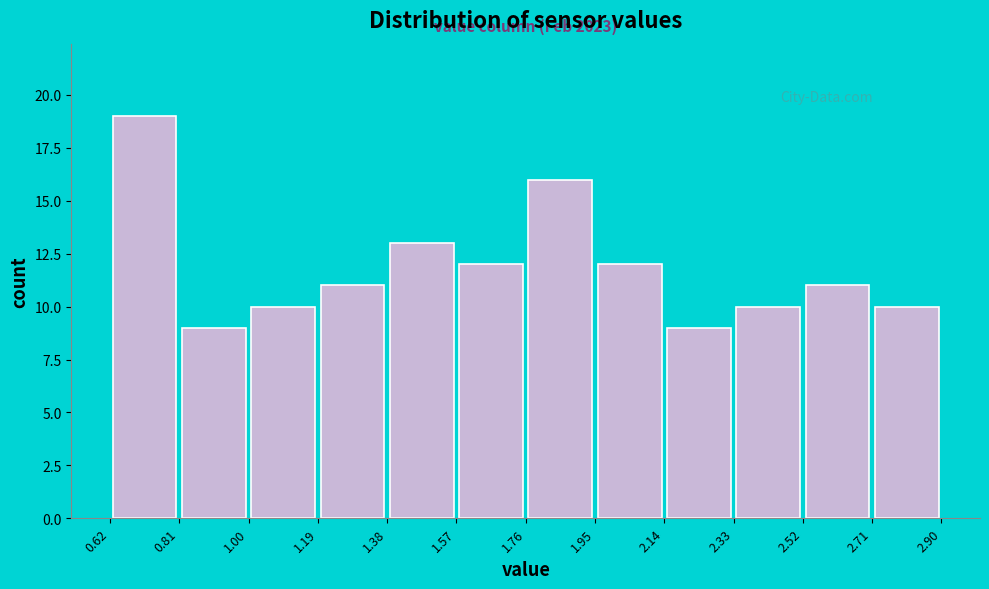

Which range on the x-axis has the tallest bar?

0.62 to 0.81